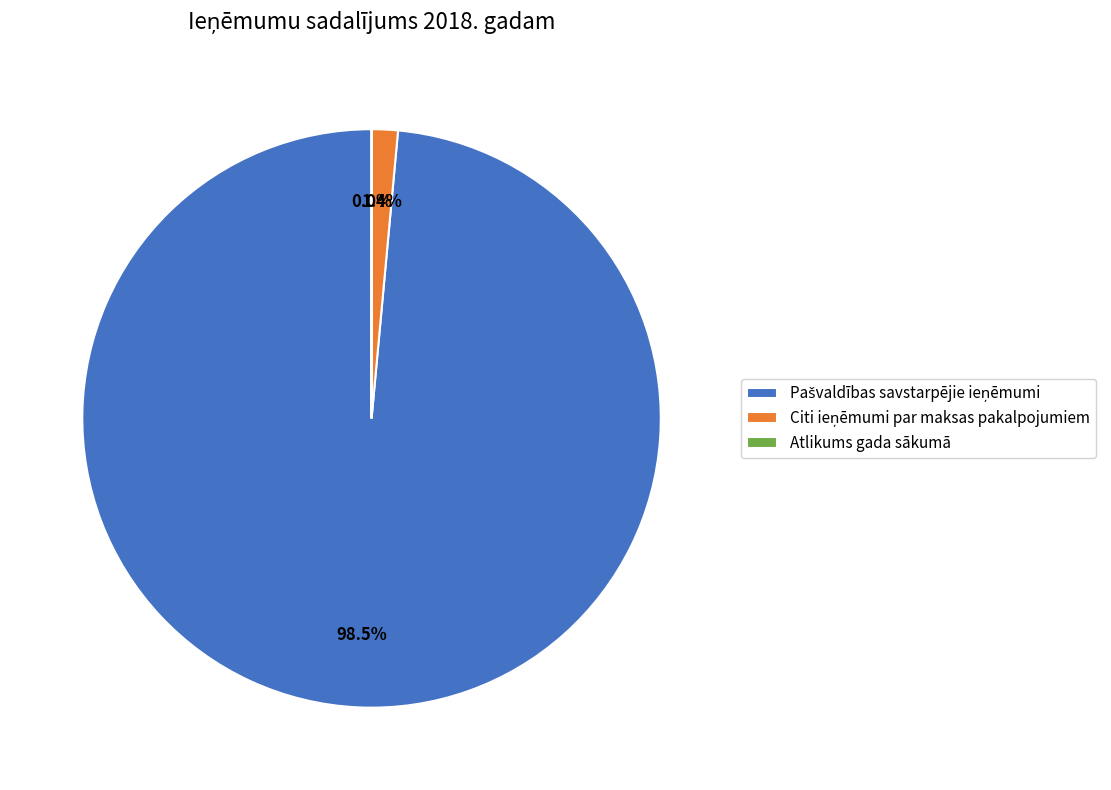

Does any single category account for the majority?

Yes